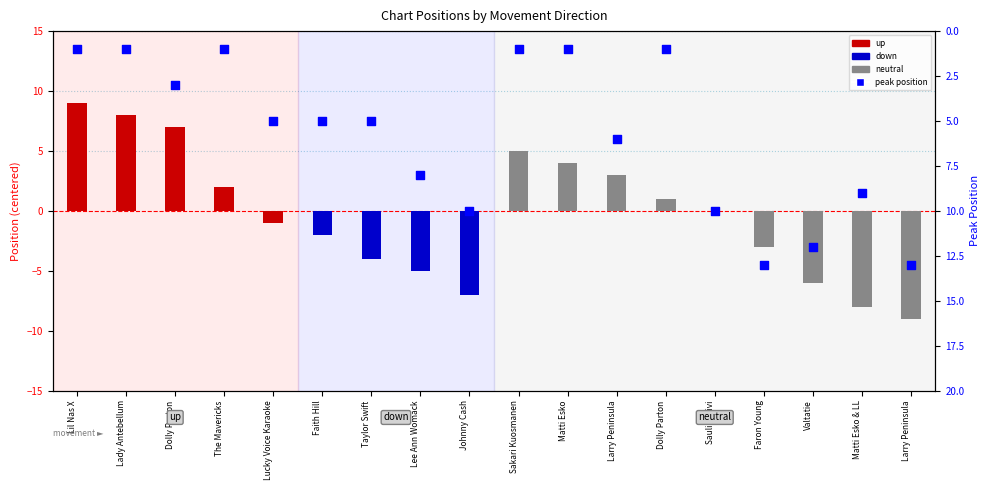

Which series has the largest total across all categories?

peak position